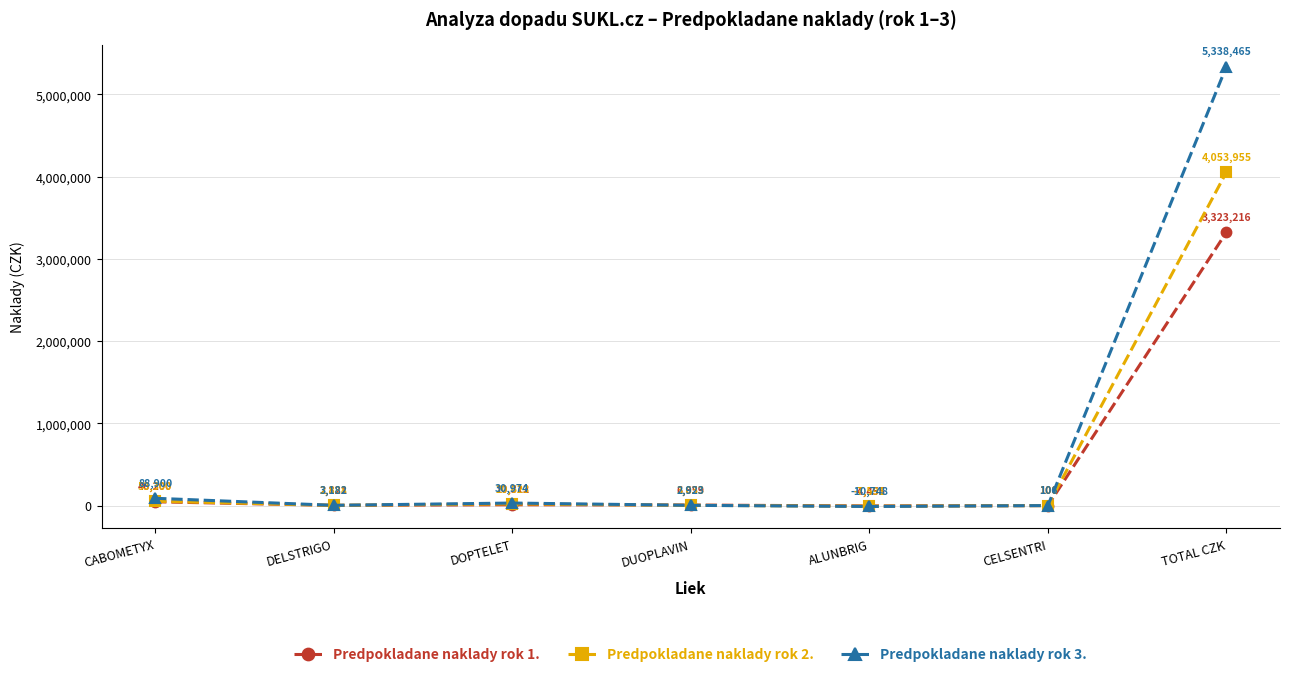

How many interior local peaks does the Predpokladane naklady rok 2. series have?

1